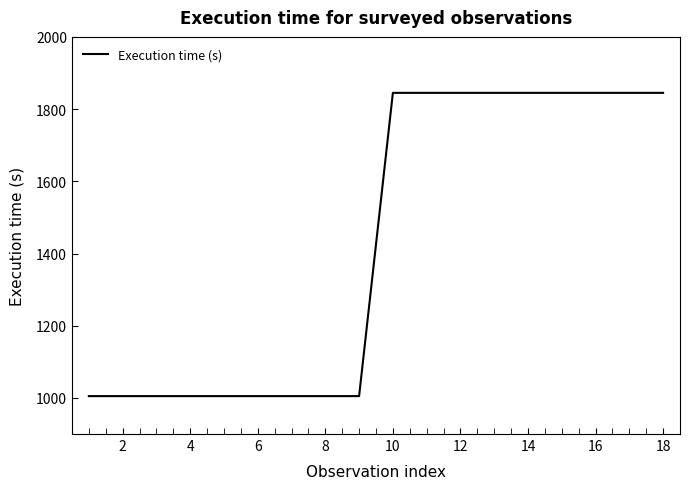

What is the minimum value shown in the chart?

1005